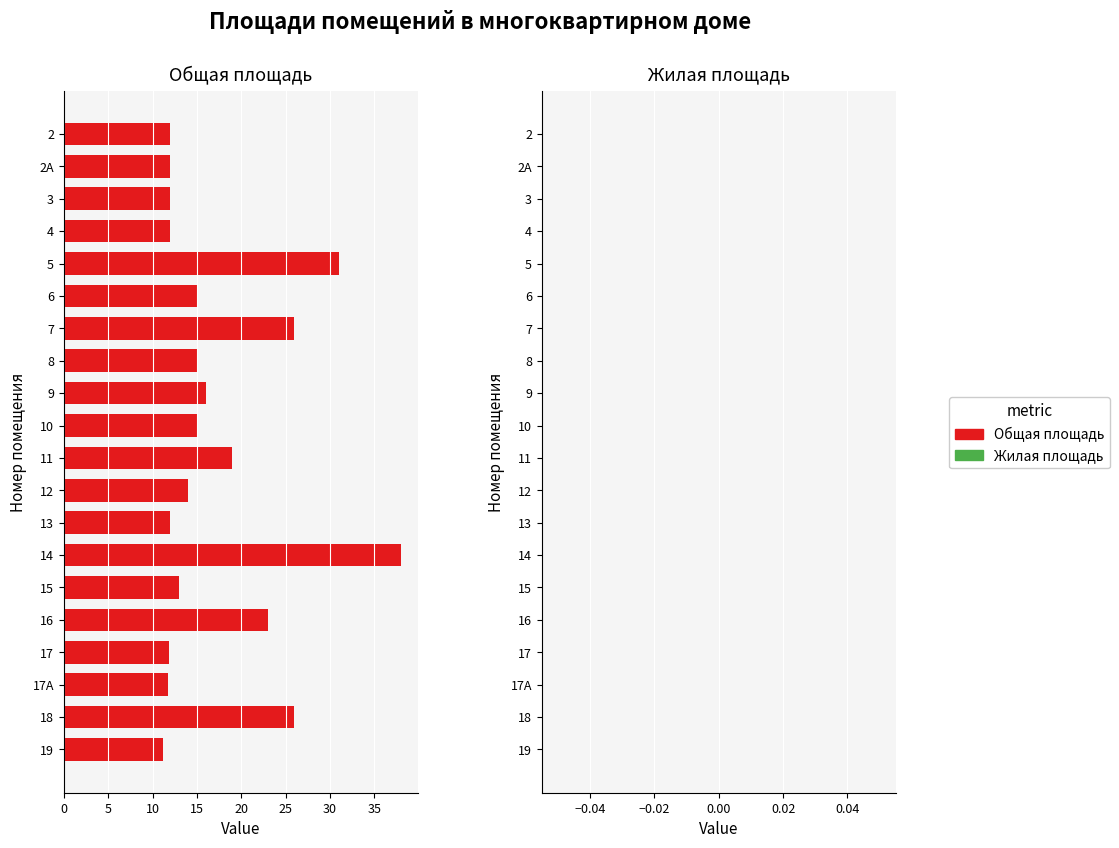

How many data points does each series have?

20